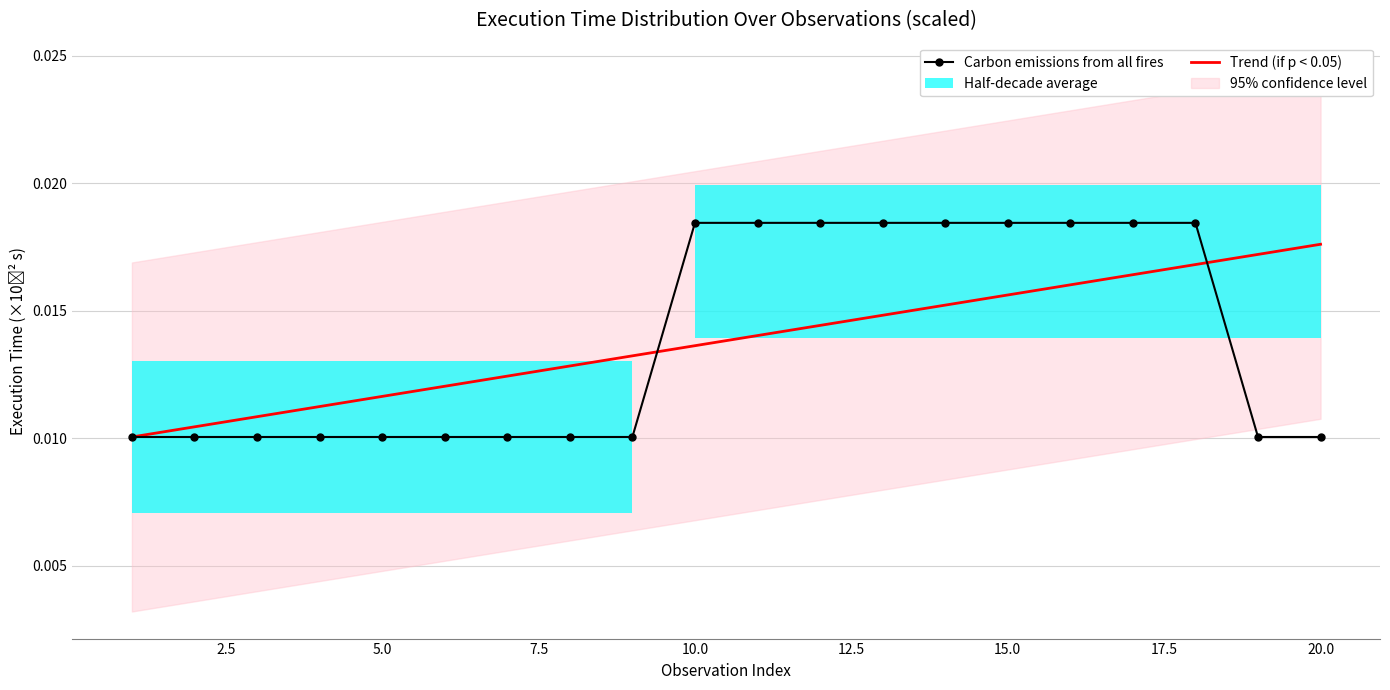

How many Carbon emissions from all fires values are between 0 and 1?

20